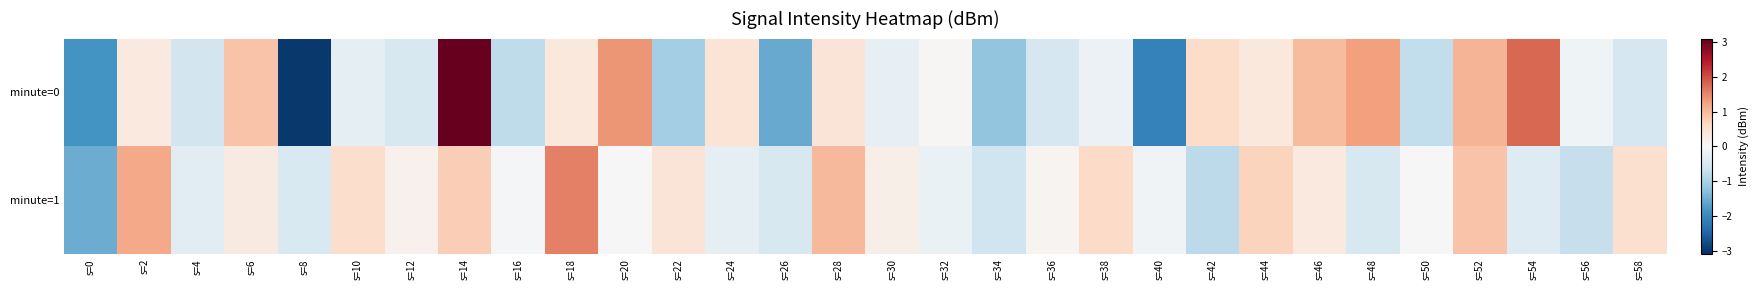

Which label corresponds to the largest value in the chart?

s=14